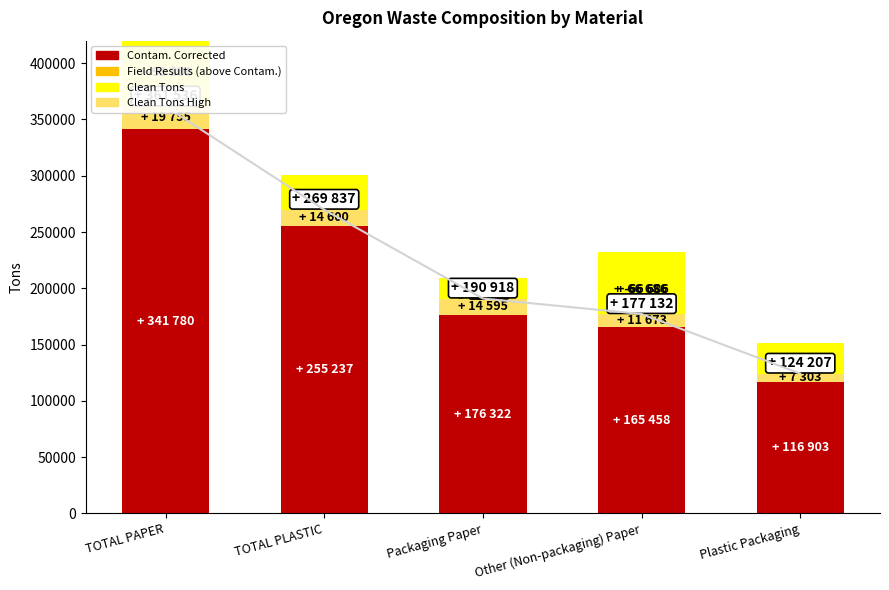

Between TOTAL PLASTIC and Other (Non-packaging) Paper, which series saw the biggest shift?

Contam. Corrected